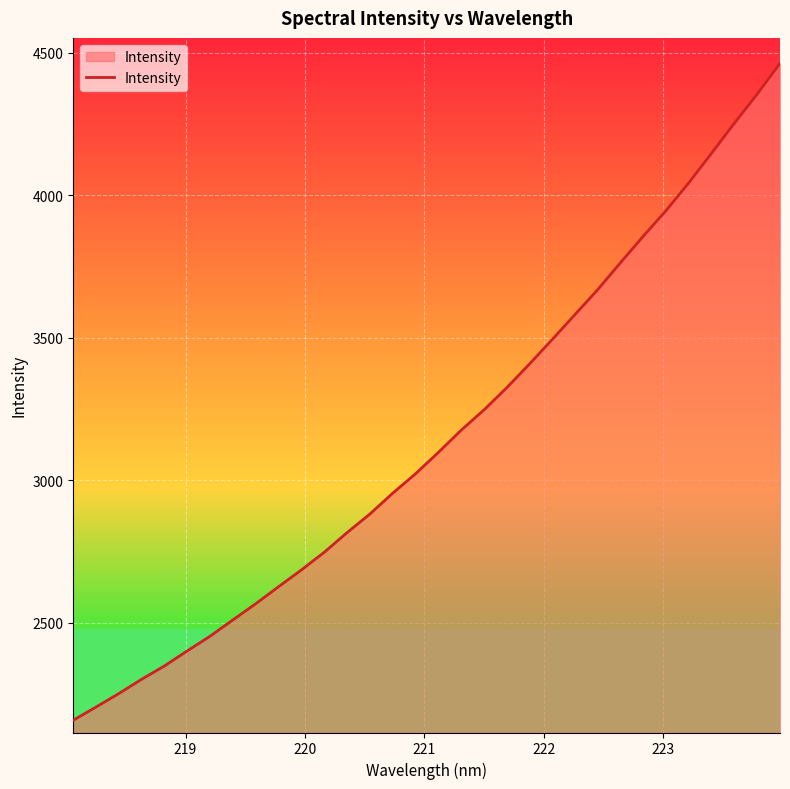

What is the smallest value displayed?

2156.9